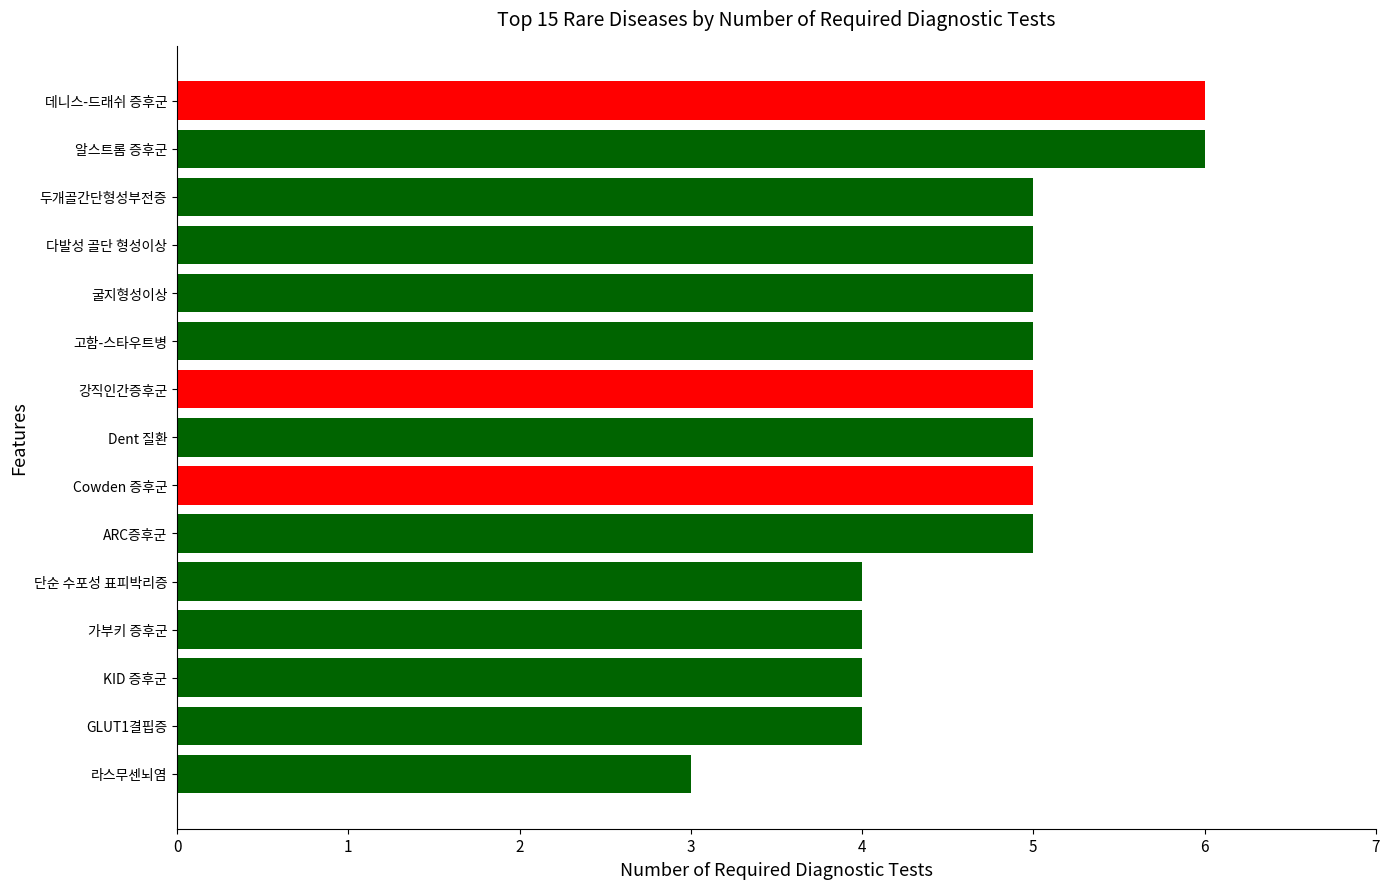

How many bars are there in total?

15